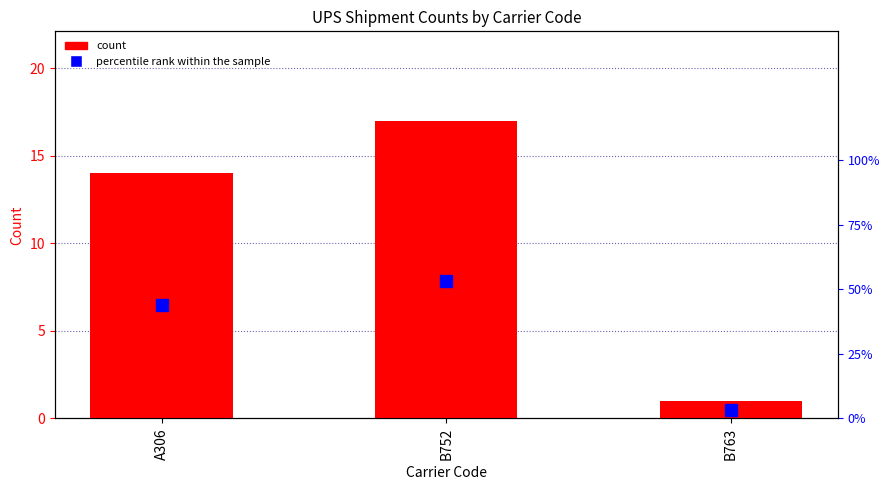

What is the label of the 1st bar from the left?

A306